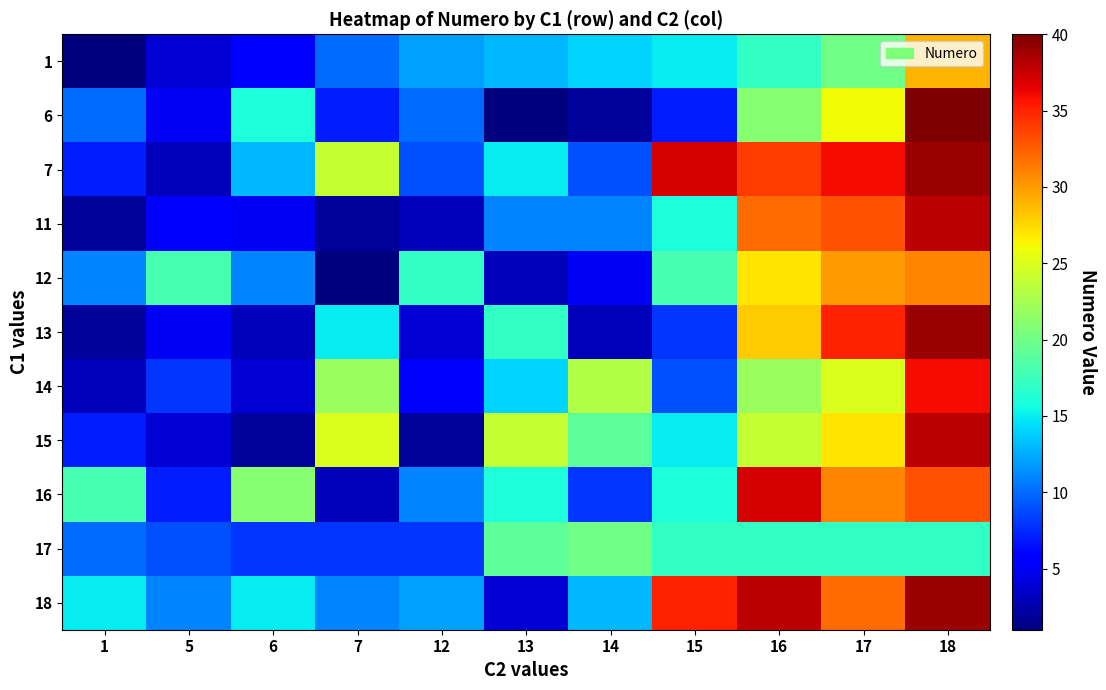

What is the spread (max minus min) of values at 13?

23